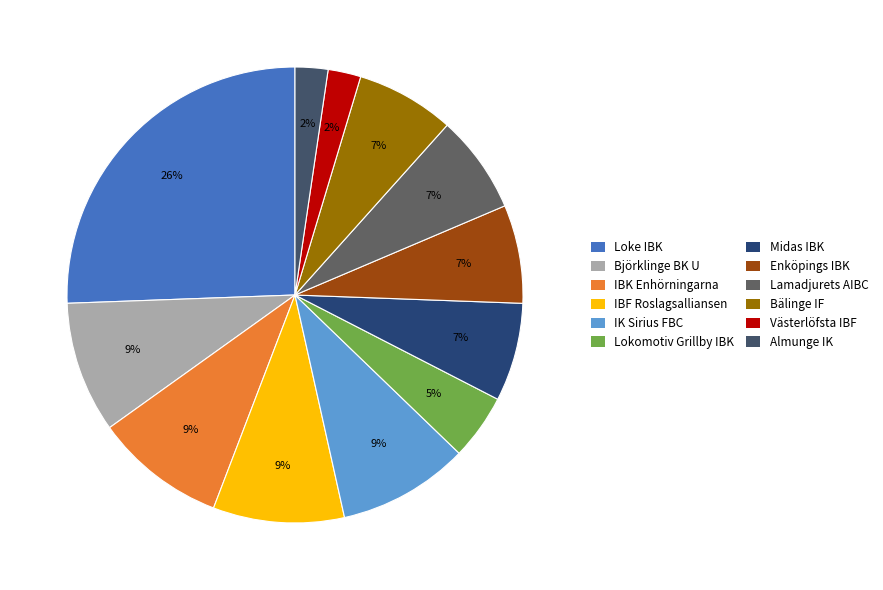

Combined, what portion of the pie is IBF Roslagsalliansen and Loke IBK?

34.9%